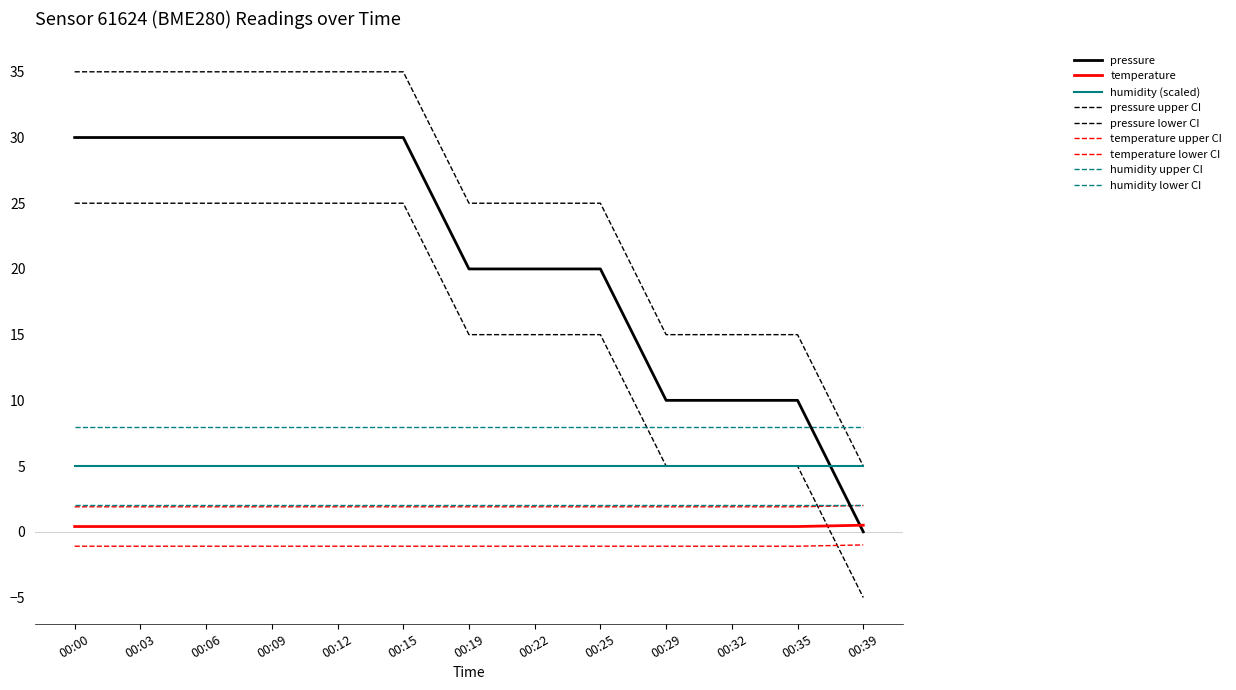

Where is pressure nearest to the value 15?

00:19